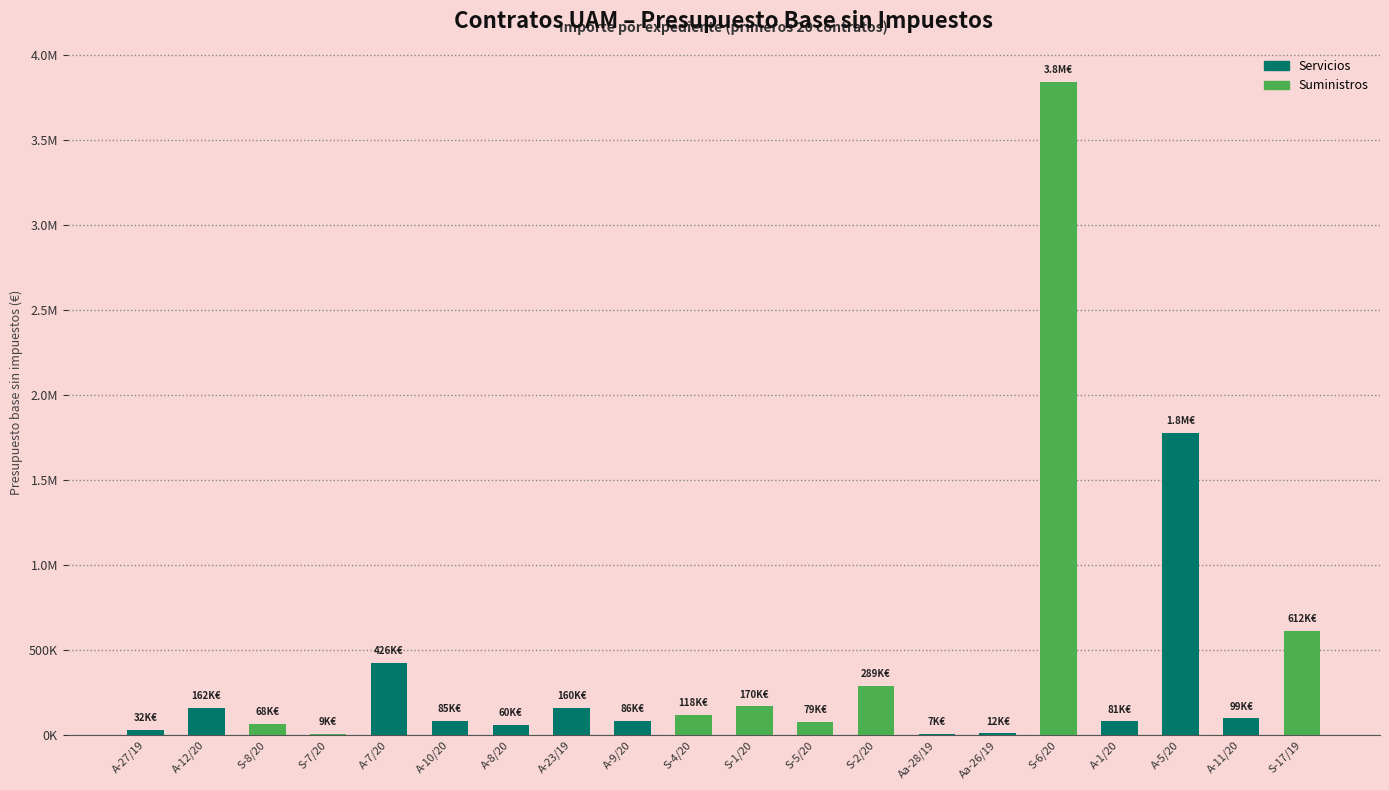

Are the bars horizontal?

No